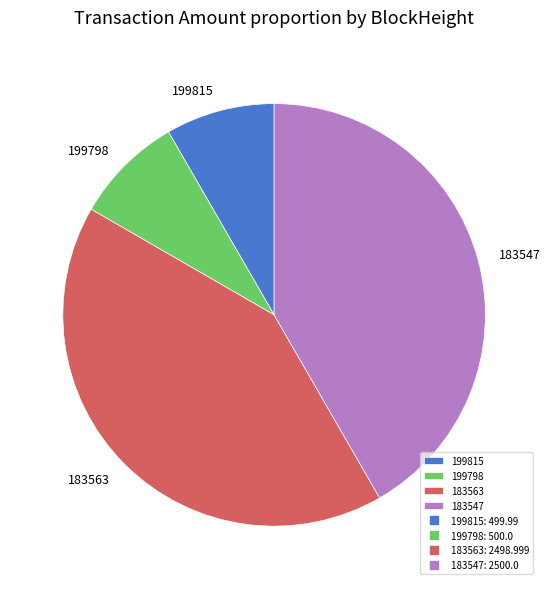

How many slices are in this pie chart?

4